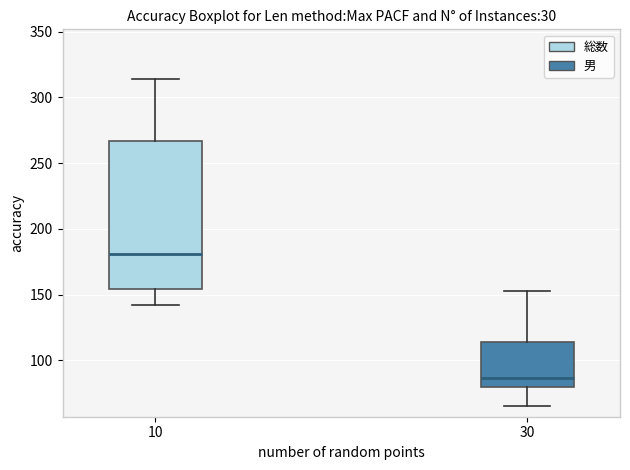

Reading left to right, transcribe this box plot: for each box, give where its median line is, the range the box spans, and where its two whiskers end, as read against the y-axis. The values are not printed on the chart, so give them approximately, as read against the axis.

10: median 180, box 155 to 265, whiskers 140 to 315
30: median 85, box 80 to 115, whiskers 65 to 155